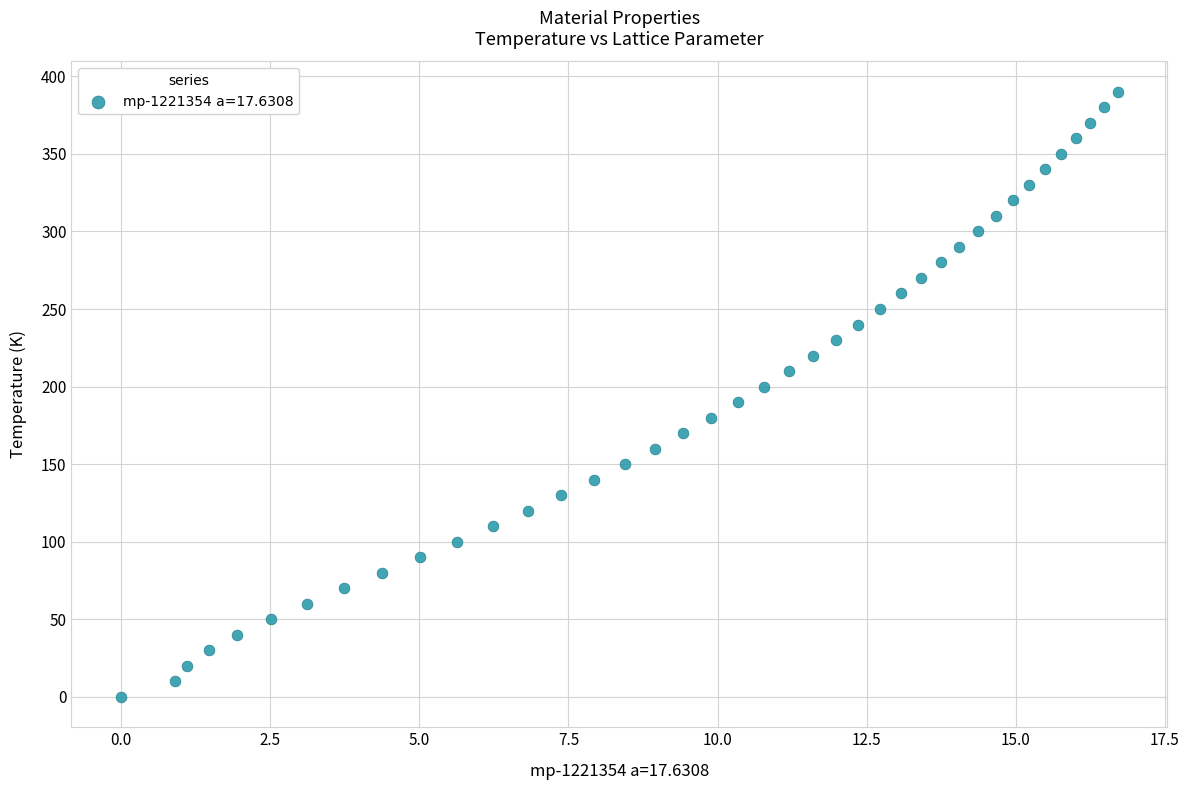

What is the range of Y values (max minus min)?

390